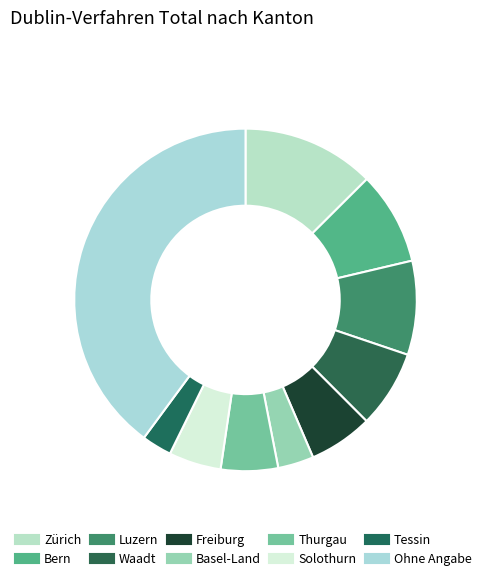

Count the number of slices in the pie.

10